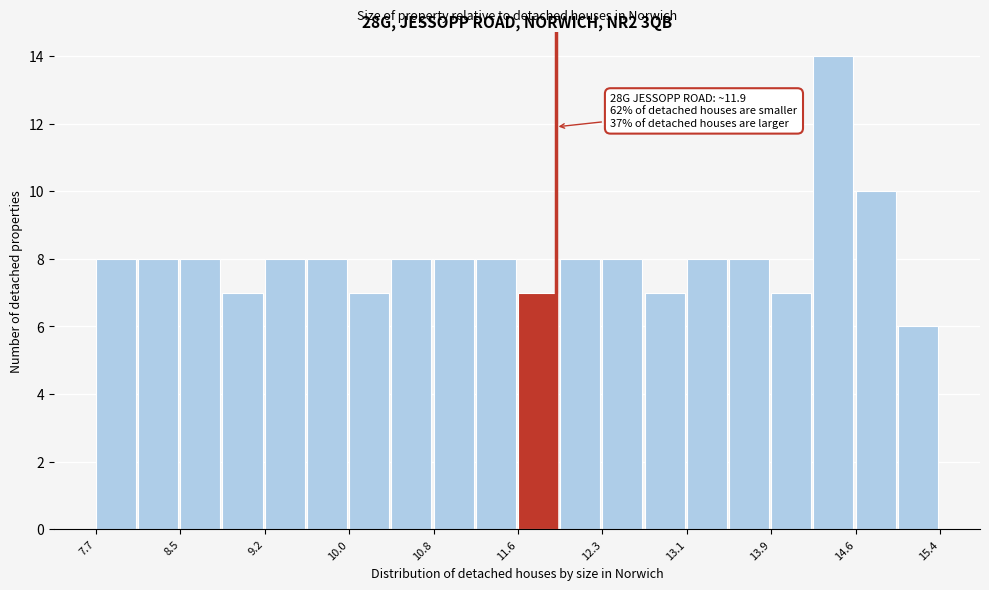

Read against the x-axis, roughly where is the centre of the tallest bar?

14.4